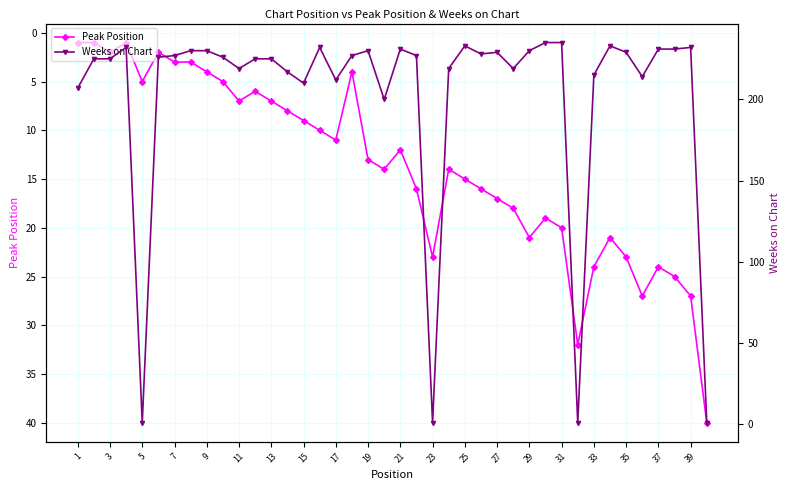

Which series has the widest spread of values?

Weeks on Chart